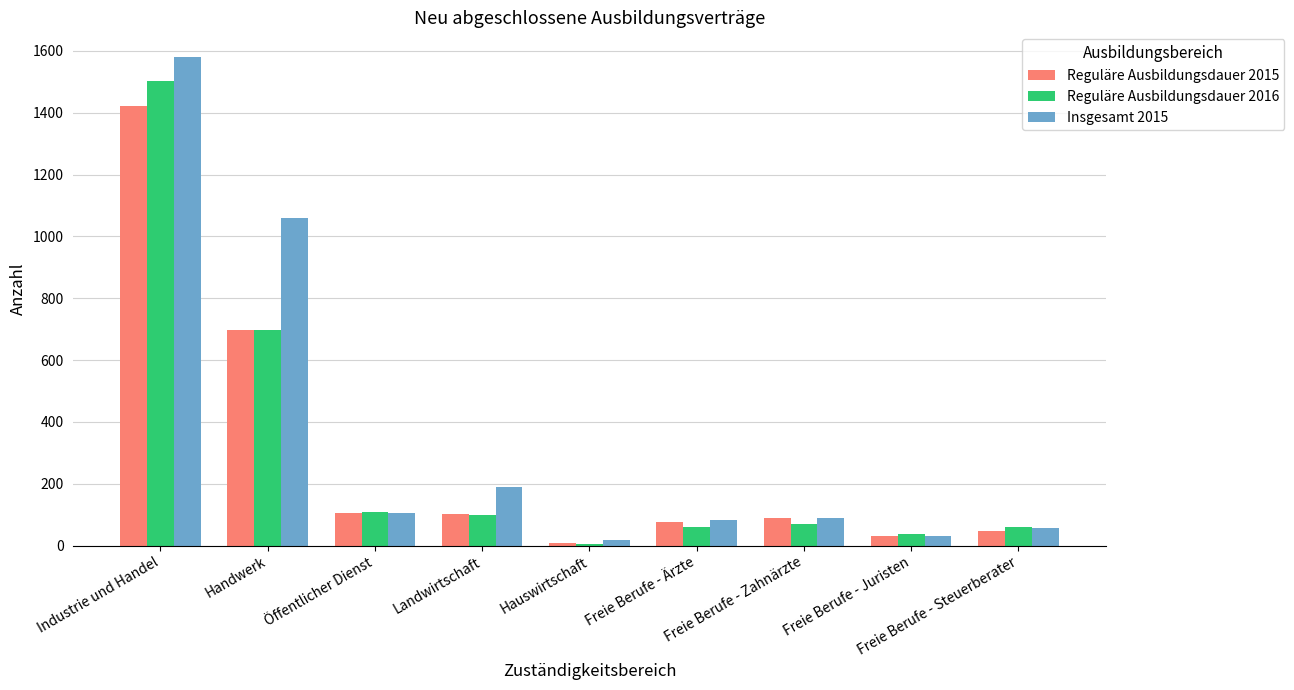

What is the average value of the Reguläre Ausbildungsdauer 2016 series?

293